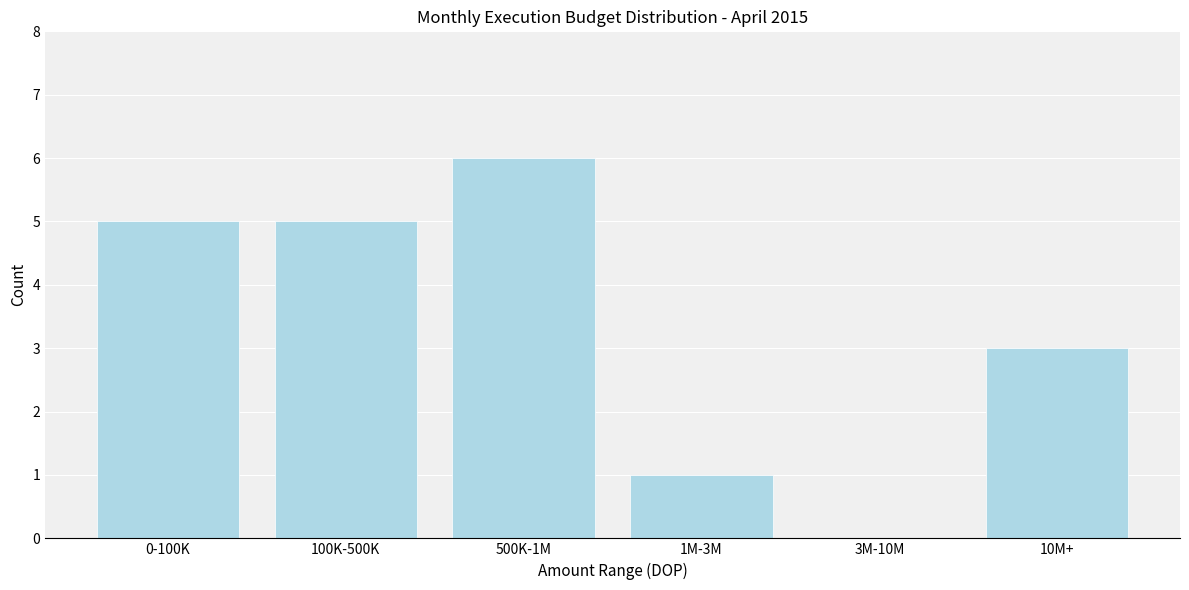

Reading left to right, what are all the values shown in this chart?

0-100K=5	100K-500K=5	500K-1M=6	1M-3M=1	3M-10M=0	10M+=3